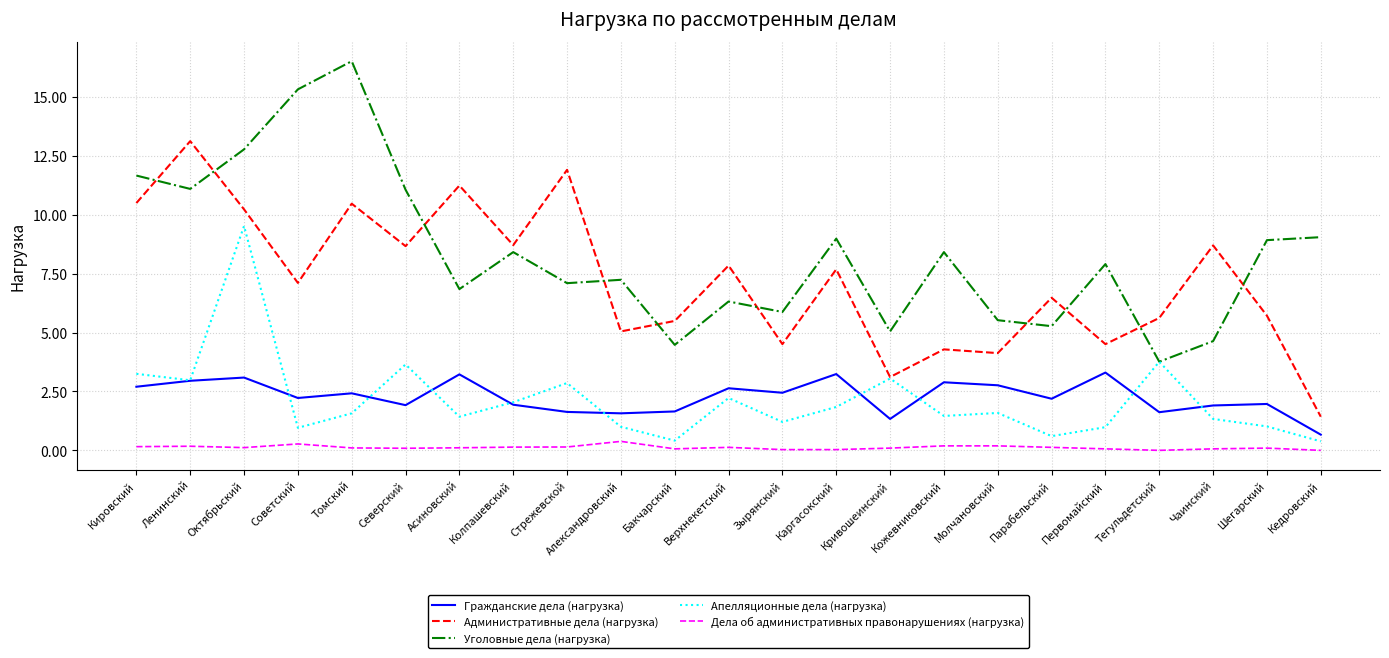

True or false: Гражданские дела (нагрузка) has a value of 2.6 at Стрежевской.

False